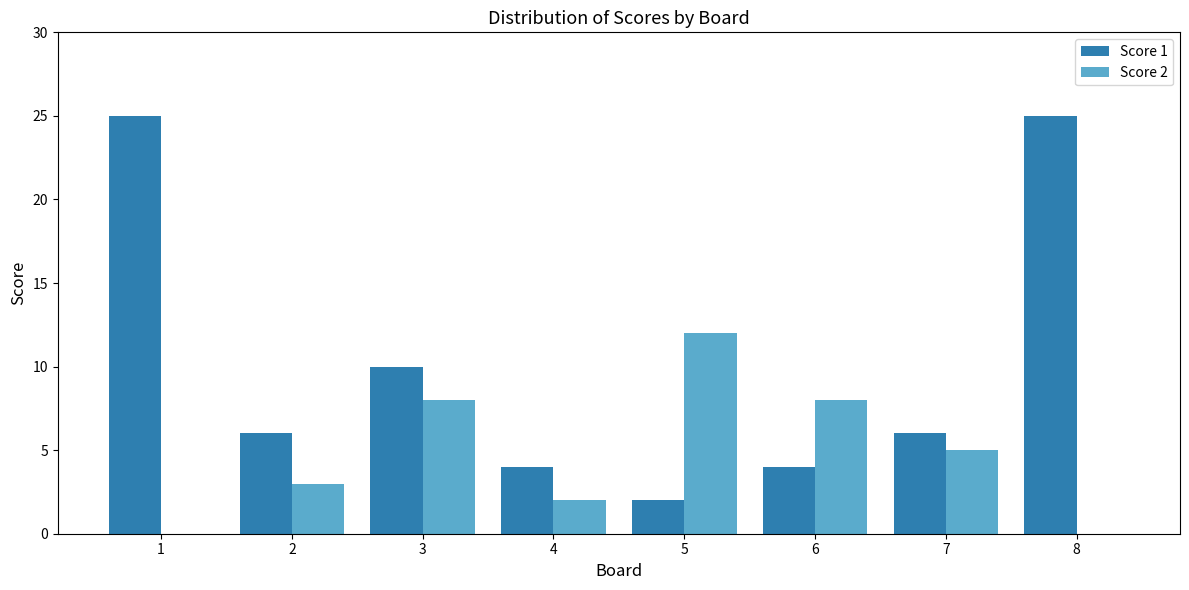

Reading left to right, what are all the values shown in this chart?

Score 1: 1=25	2=6	3=10	4=4	5=2	6=4	7=6	8=25
Score 2: 1=0	2=3	3=8	4=2	5=12	6=8	7=5	8=0